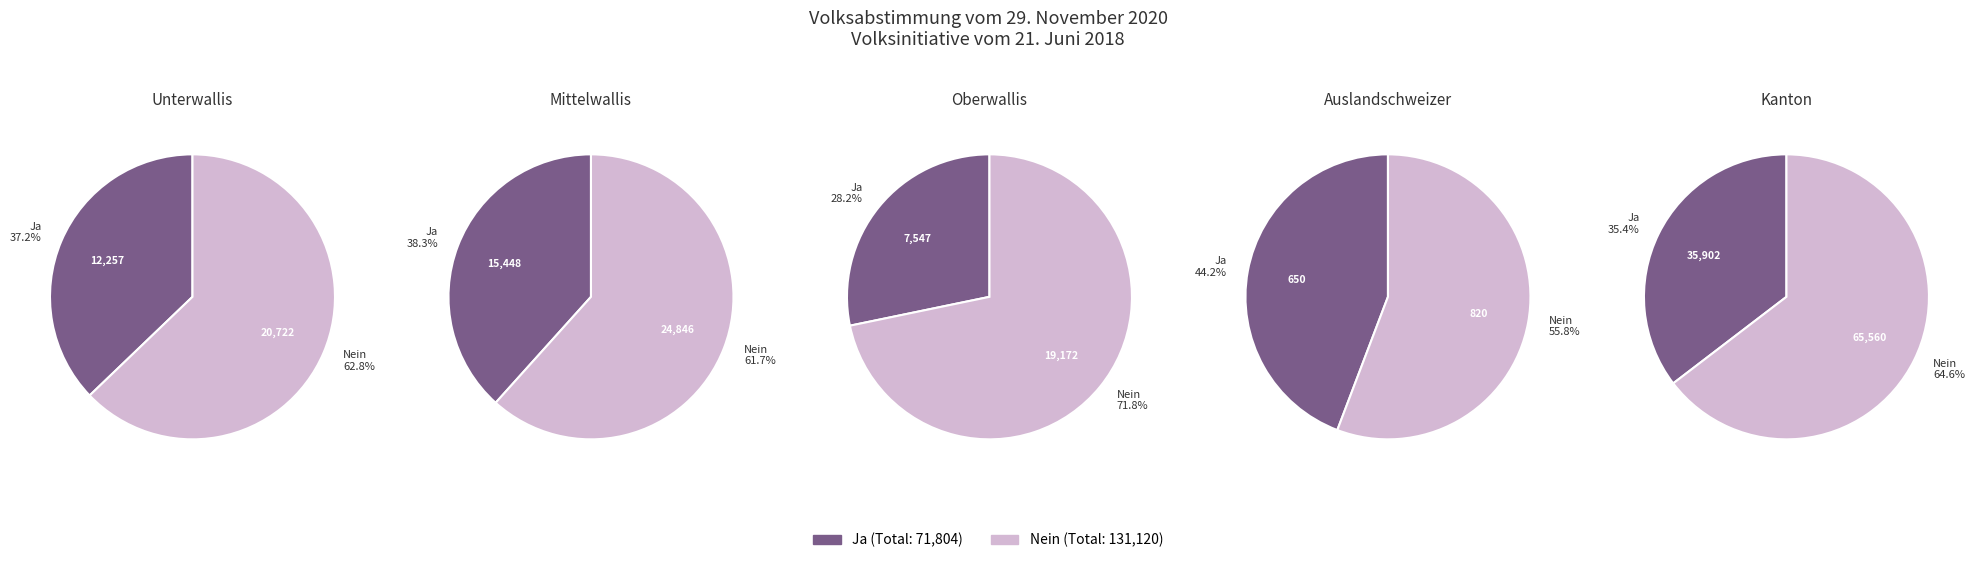

Rank the categories by Ja value from highest to lowest.

Kanton, Mittelwallis, Unterwallis, Oberwallis, Auslandschweizer